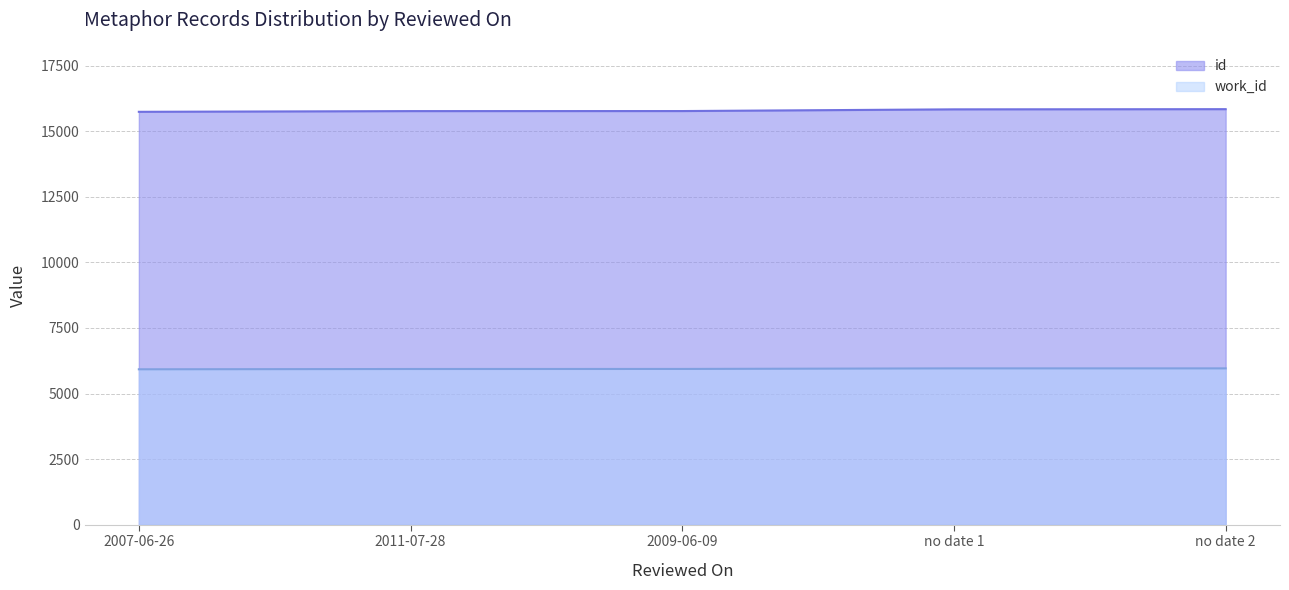

At 2009-06-09, list the series in order from smallest to largest.

work_id, id